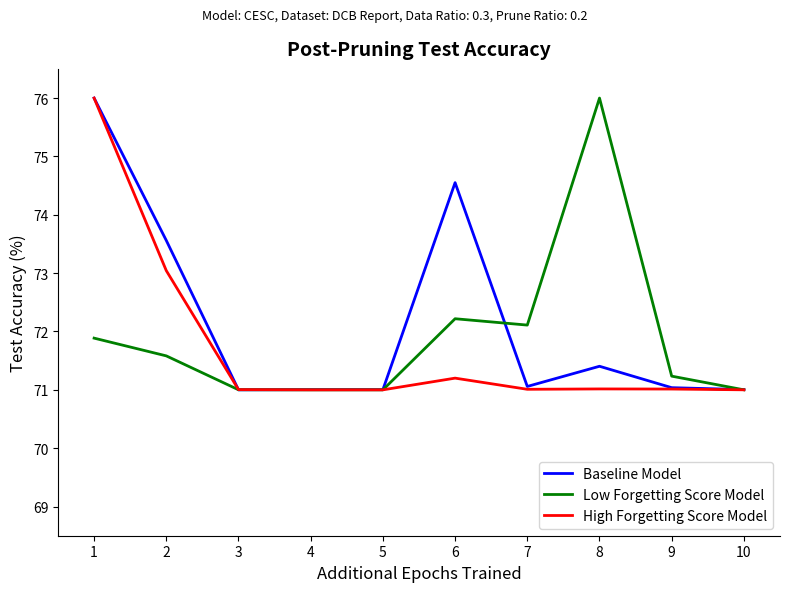

Is the value of Baseline Model at 3 greater than the value of Low Forgetting Score Model at 8?

No